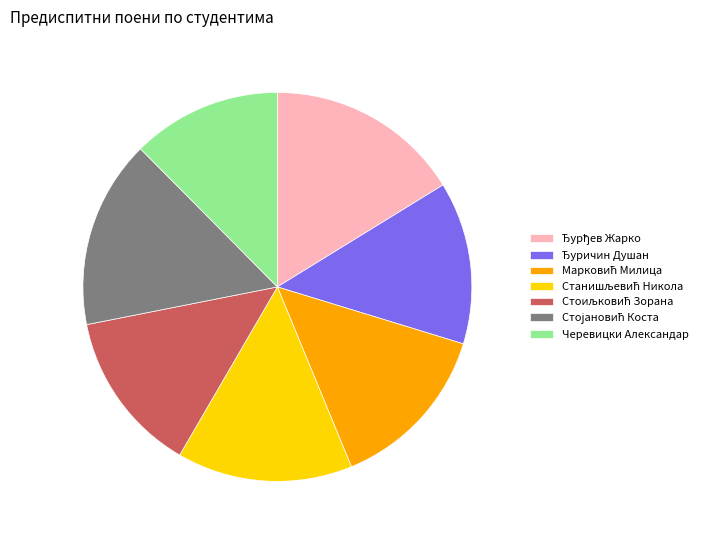

Which slice is the smallest?

Черевицки Александар